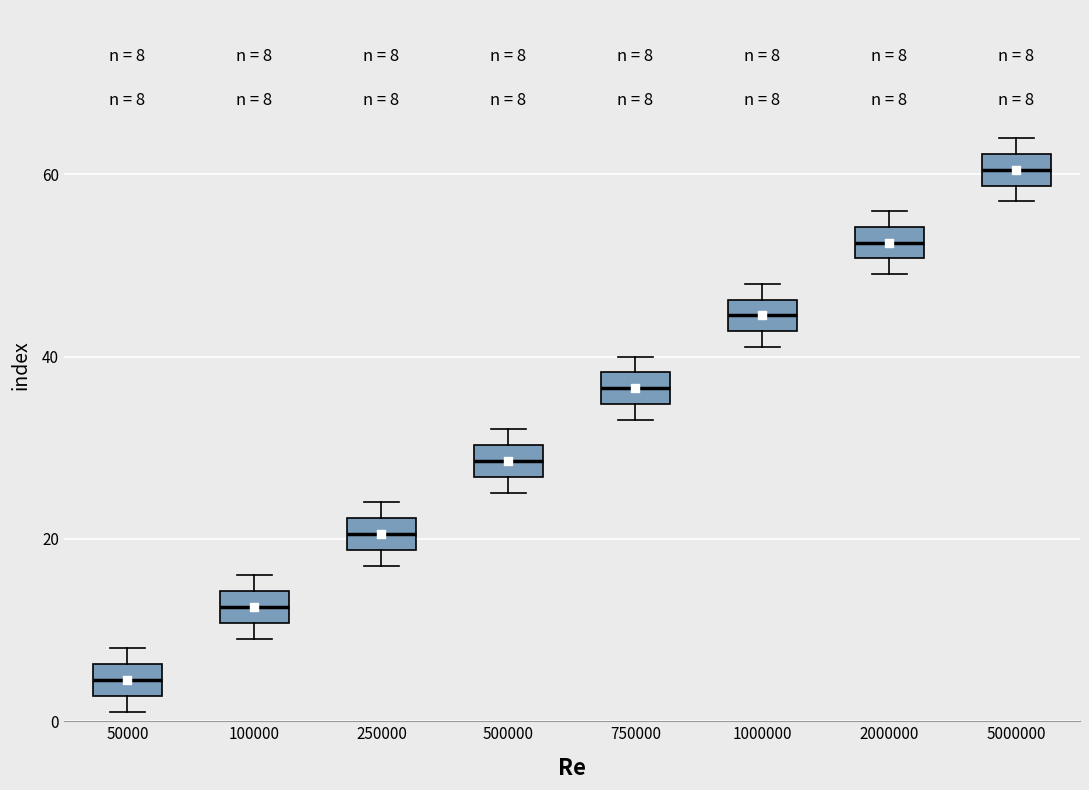

Which box's median line is the lowest?

50000